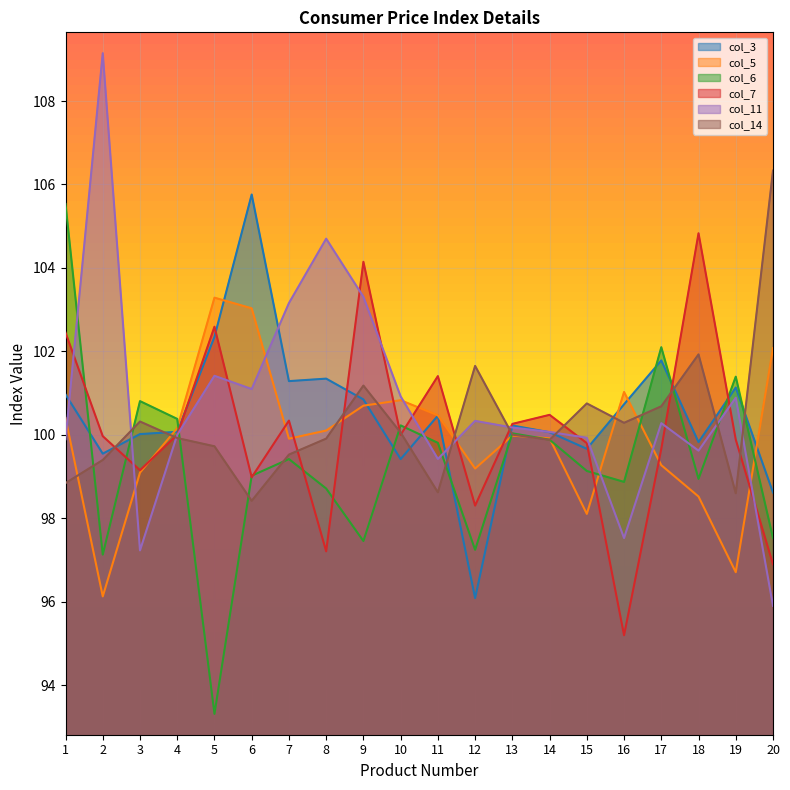

Rank the categories by col_6 value from highest to lowest.

1, 17, 19, 3, 4, 10, 13, 14, 11, 7, 15, 6, 18, 16, 8, 20, 9, 12, 2, 5